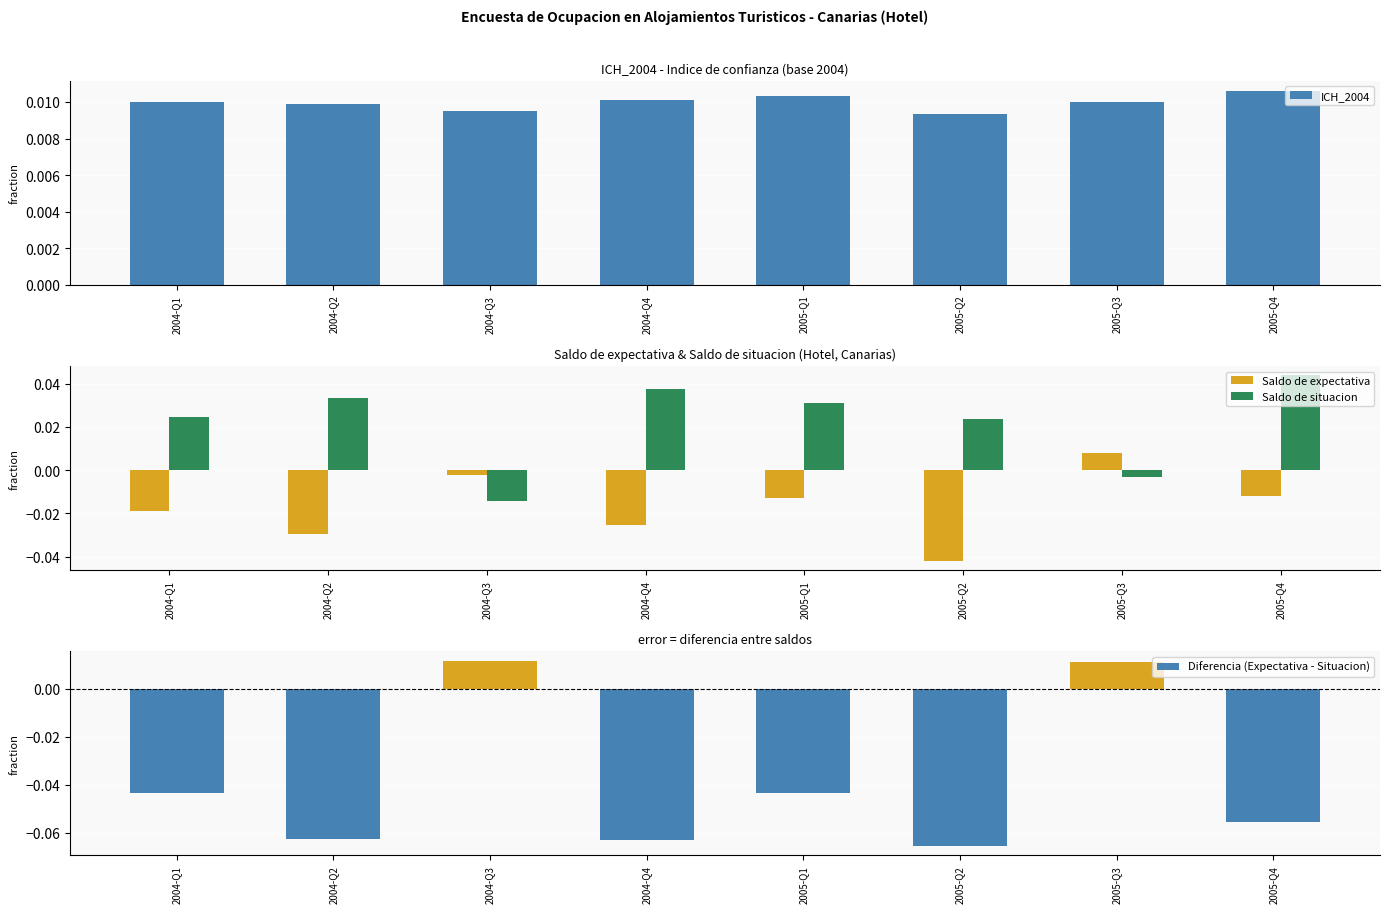

What position from the right is 2004-Q3?

6